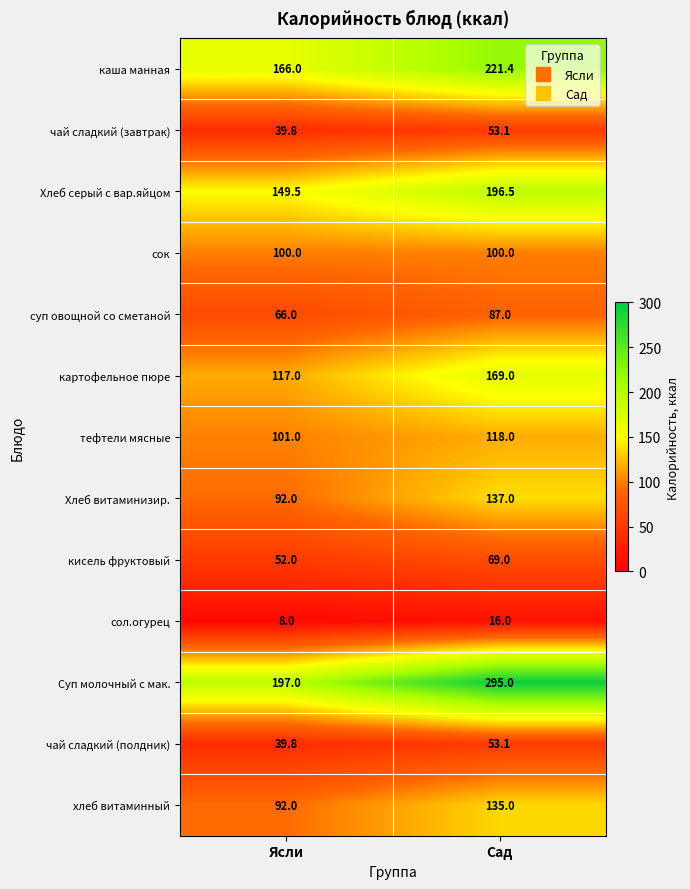

Count the number of categories in the chart.

2